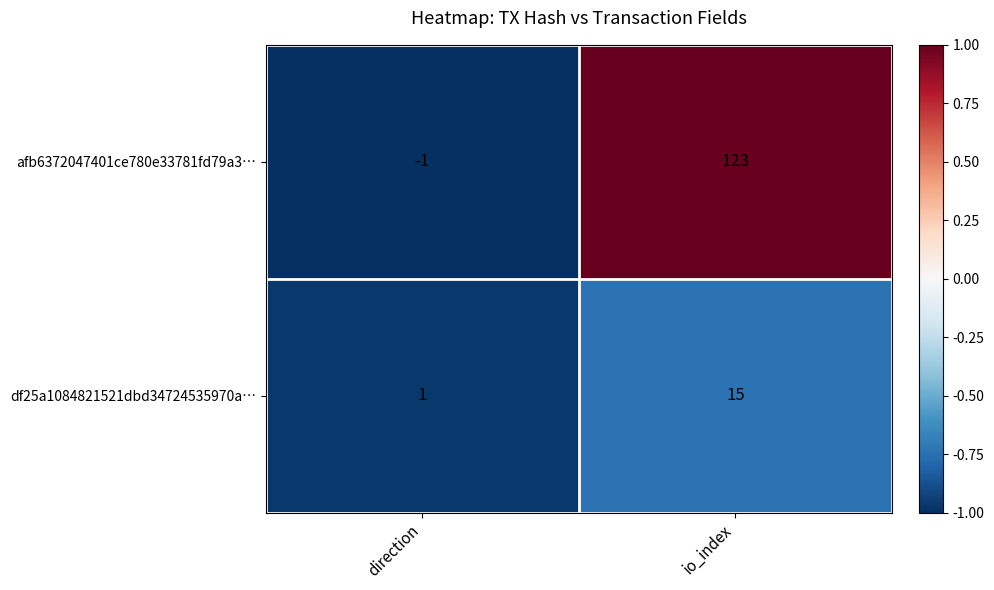

Which series has the widest spread of values?

afb6372047401ce780e33781fd79a3…